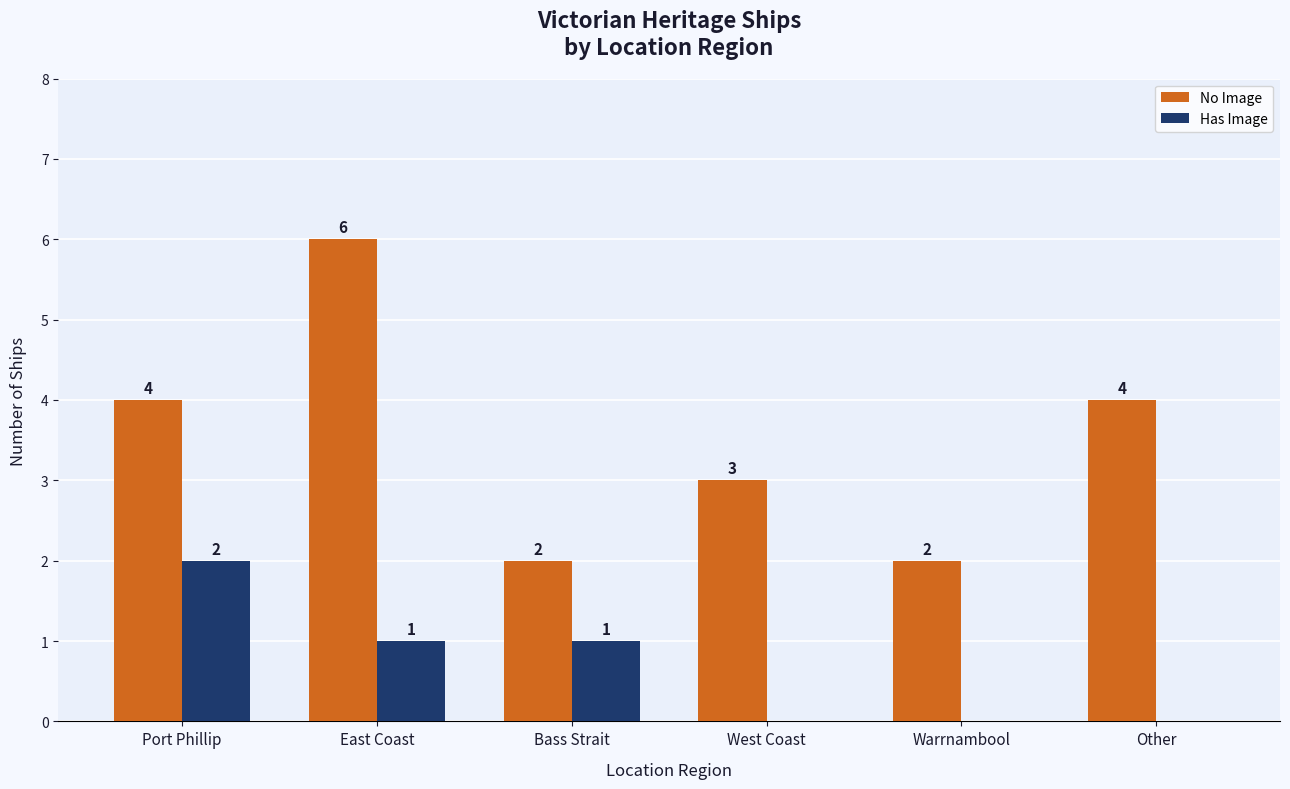

Reading right to left, transcribe all the data shown in this chart.

No Image: Other=4	Warrnambool=2	West Coast=3	Bass Strait=2	East Coast=6	Port Phillip=4
Has Image: Other=0	Warrnambool=0	West Coast=0	Bass Strait=1	East Coast=1	Port Phillip=2